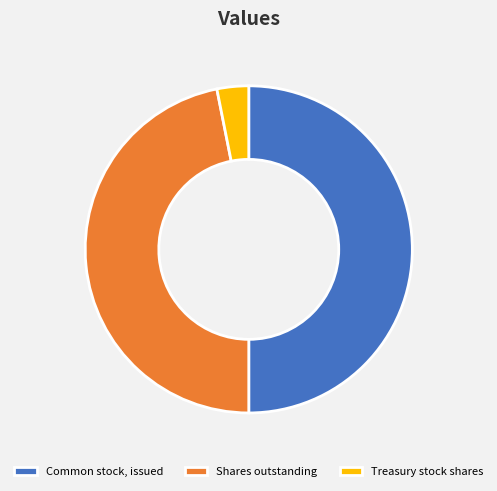

True or false: Common stock, issued accounts for 50% of the total.

True